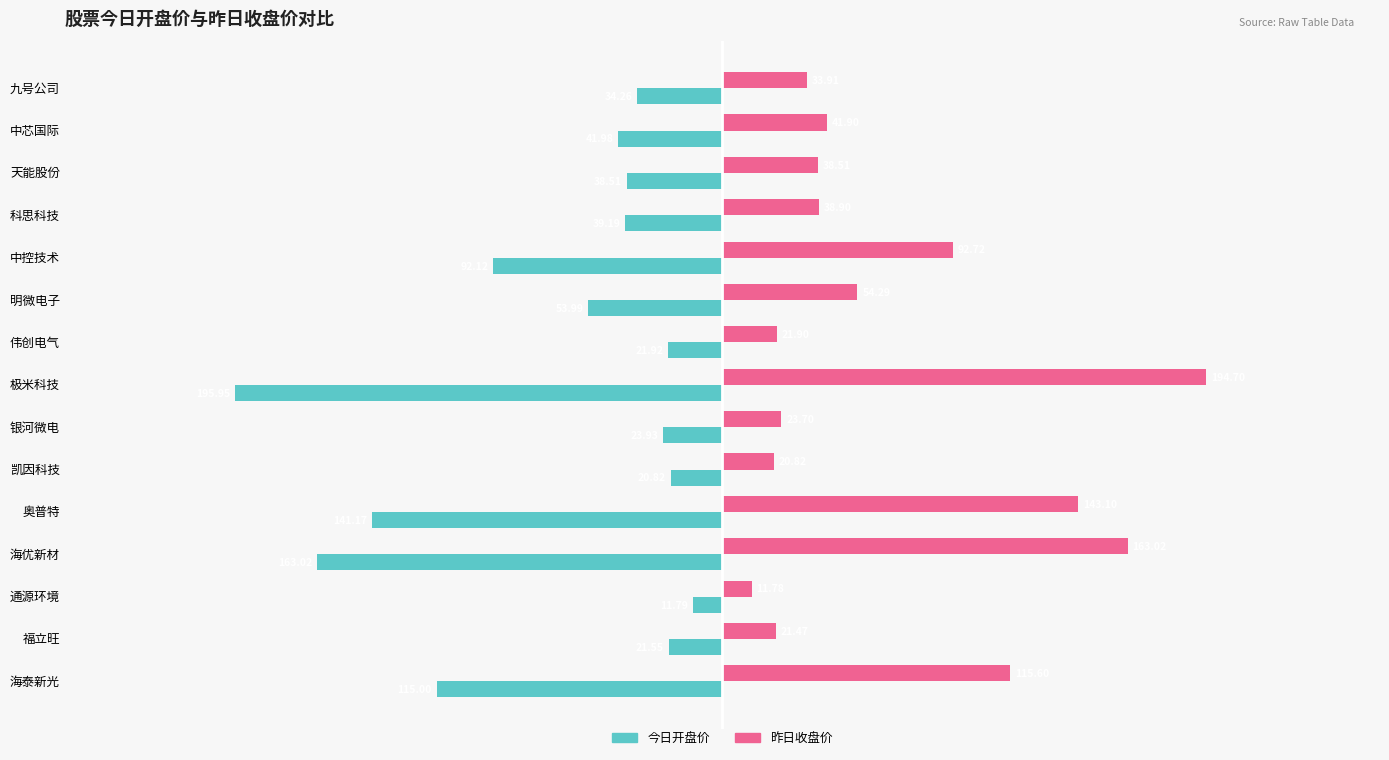

How many categories are shown in the chart?

15